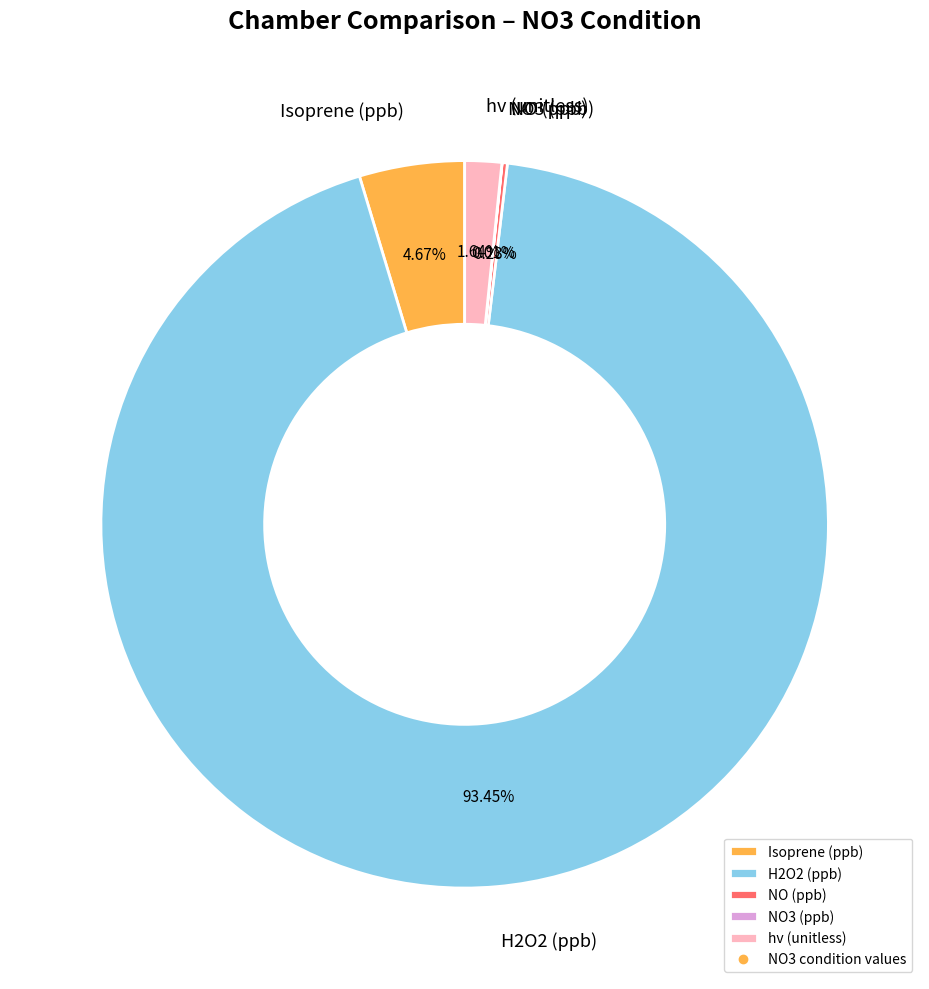

Which category accounts for the majority?

H2O2 (ppb)